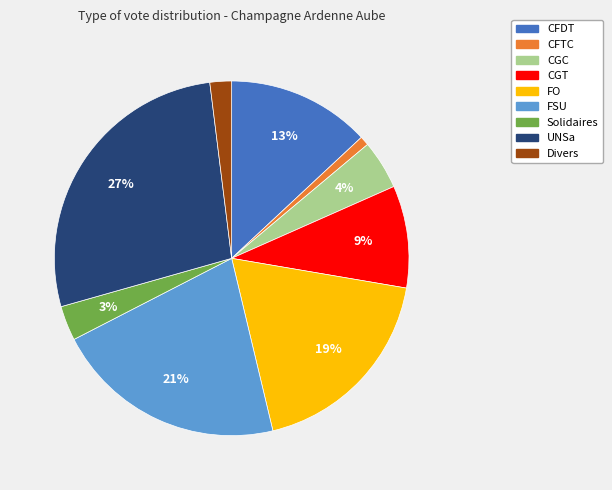

To the nearest percent, what percentage of the pie is Divers?

2%